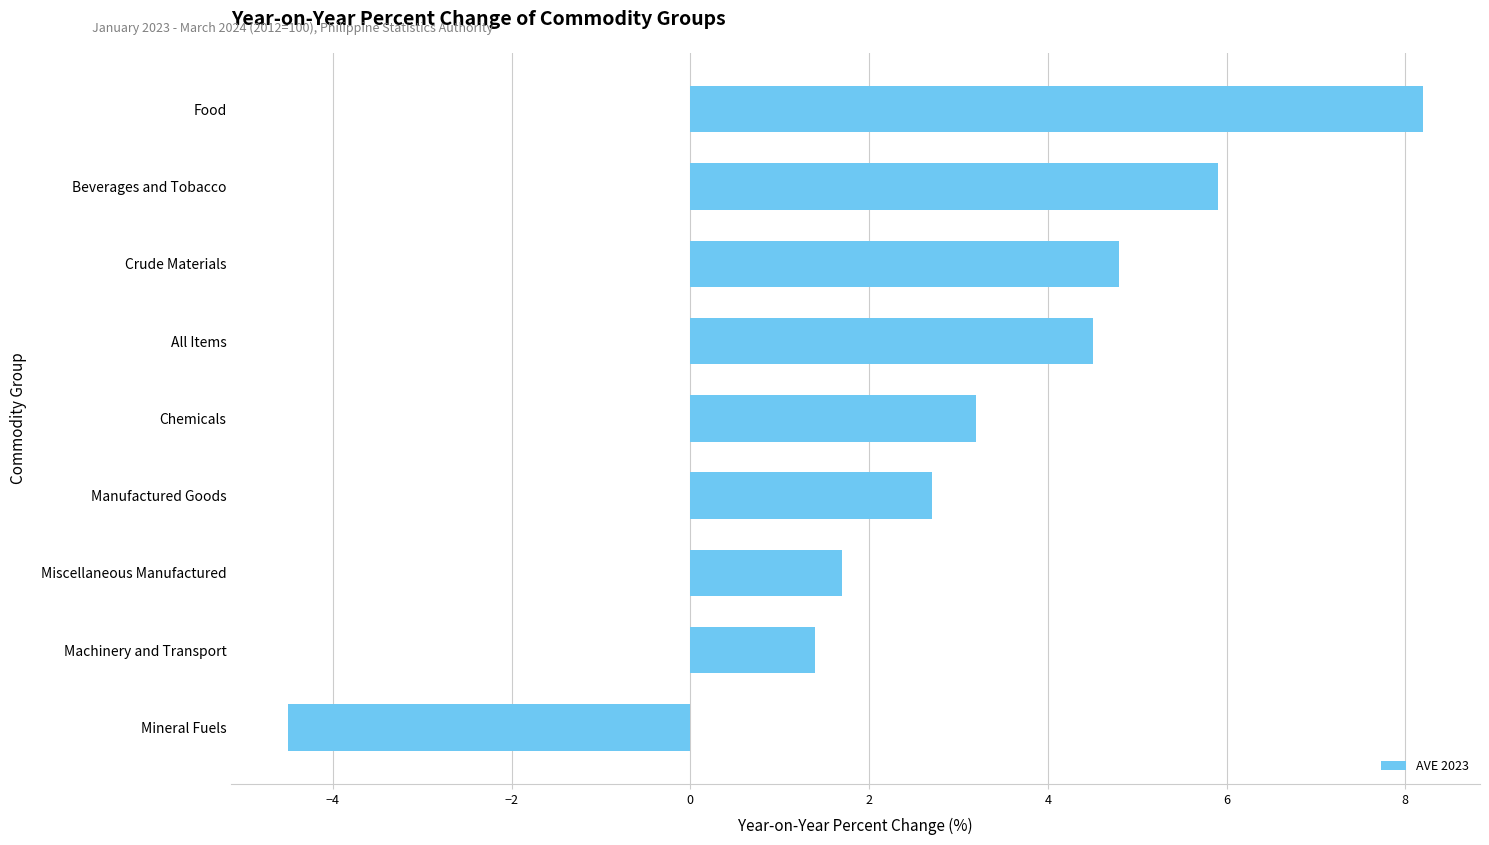

What is the value of the 3rd bar from the top?

4.8